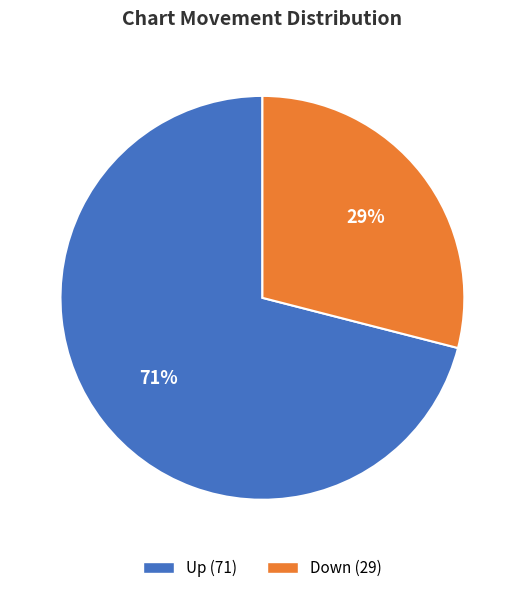

Is there any slice that represents more than half of the pie?

Yes